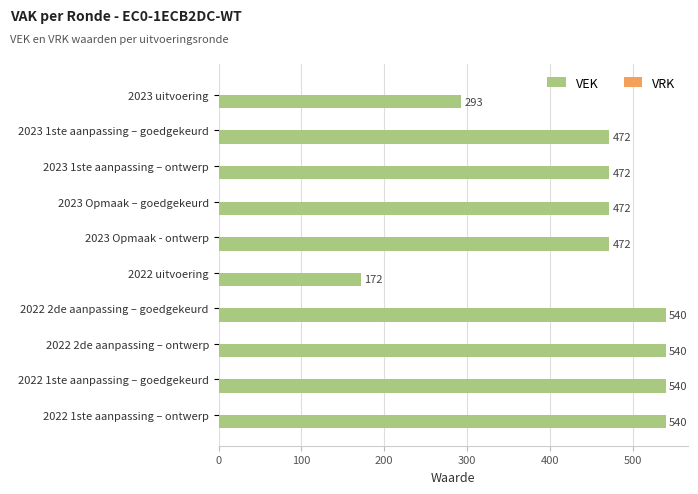

True or false: the data shows 805 at 2022 2de aanpassing – ontwerp.

False